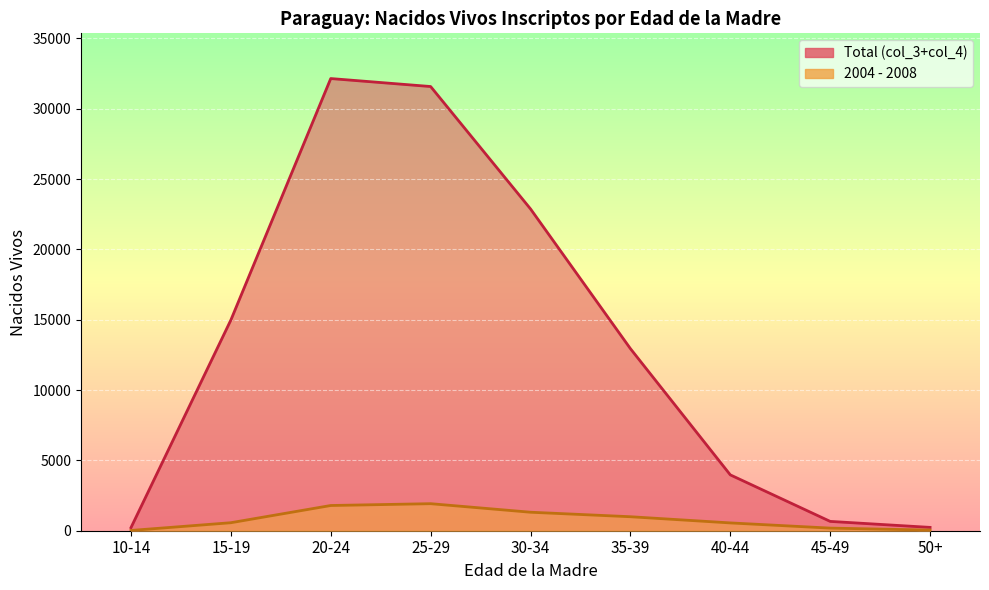

The value of Total (col_3 + col_4) at 20-24 is 32147. True or false?

True